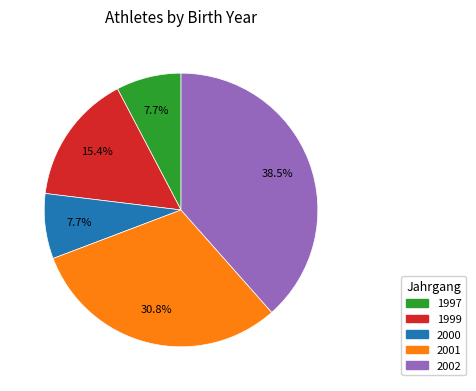

Does any single category account for the majority?

No